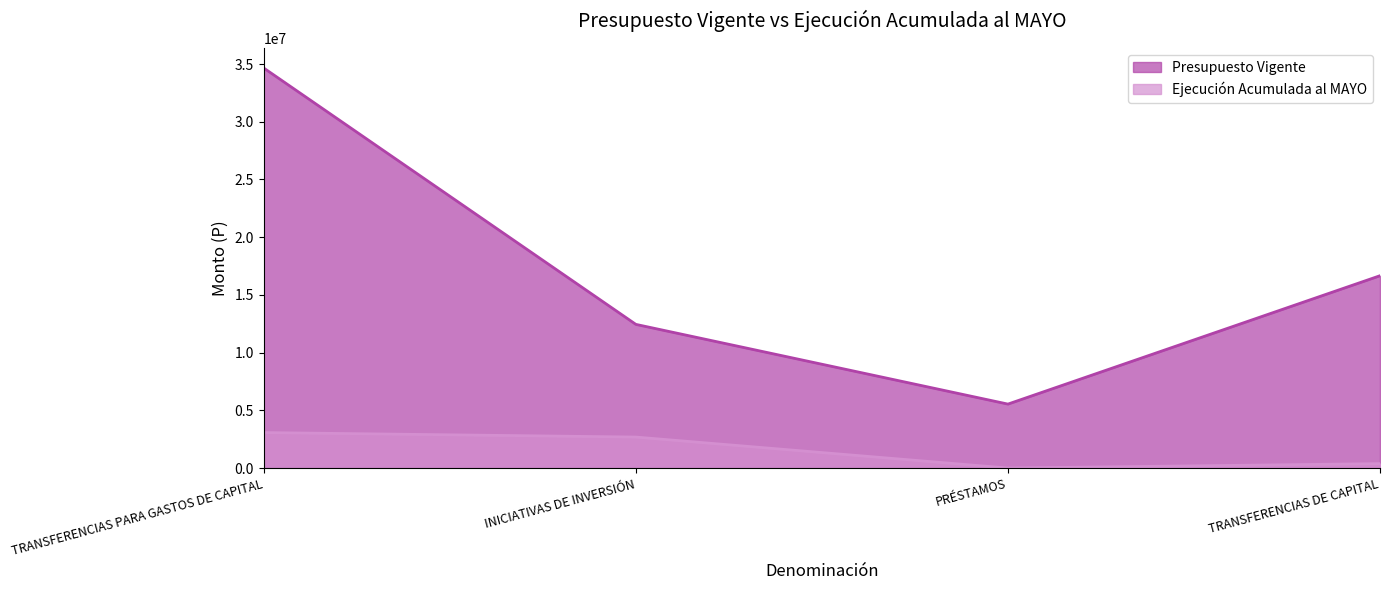

Does the chart have visible grid lines?

No